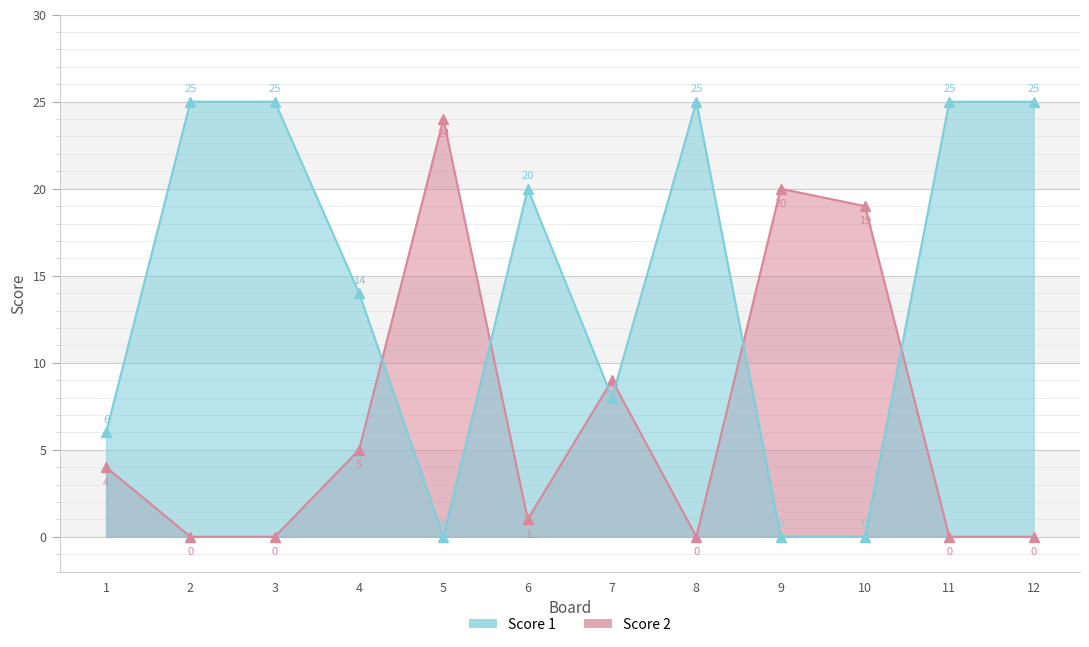

At which label is Score 2 closest to 12?

7